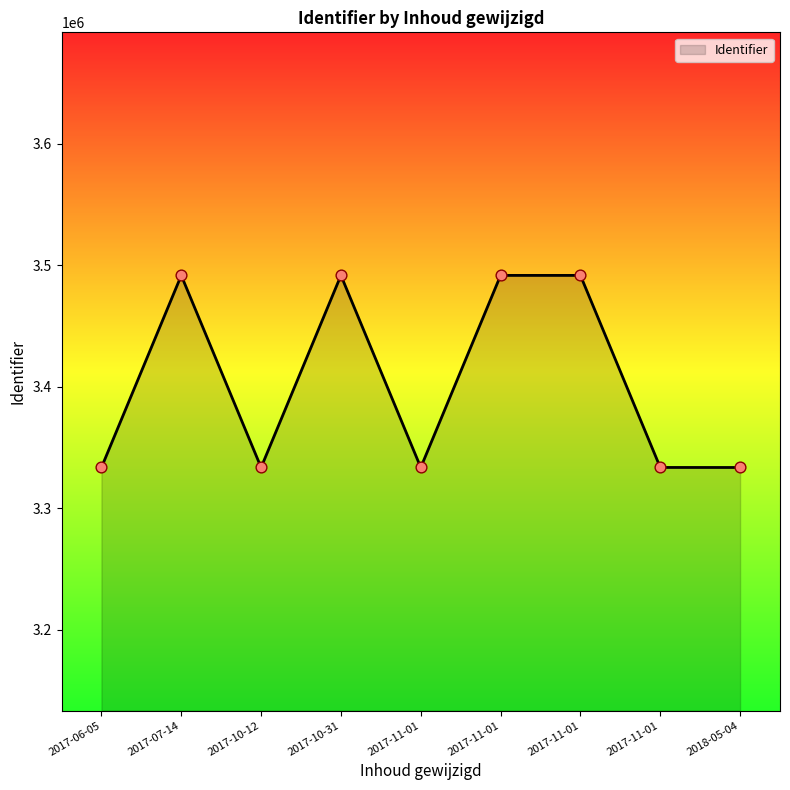

Approximately how many times larger is the value at 2018-05-04 compared to 2017-10-31?

1.0